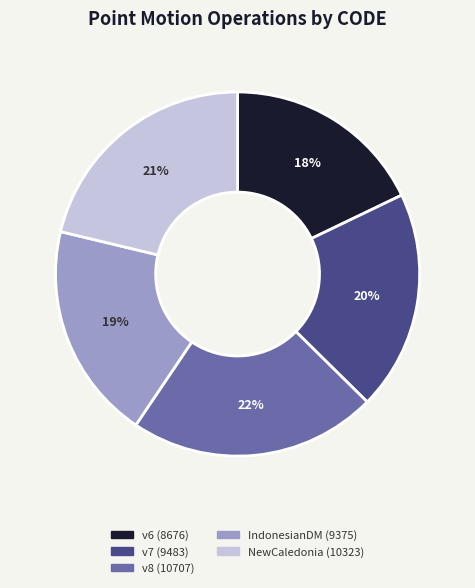

Is there any slice that represents more than half of the pie?

No